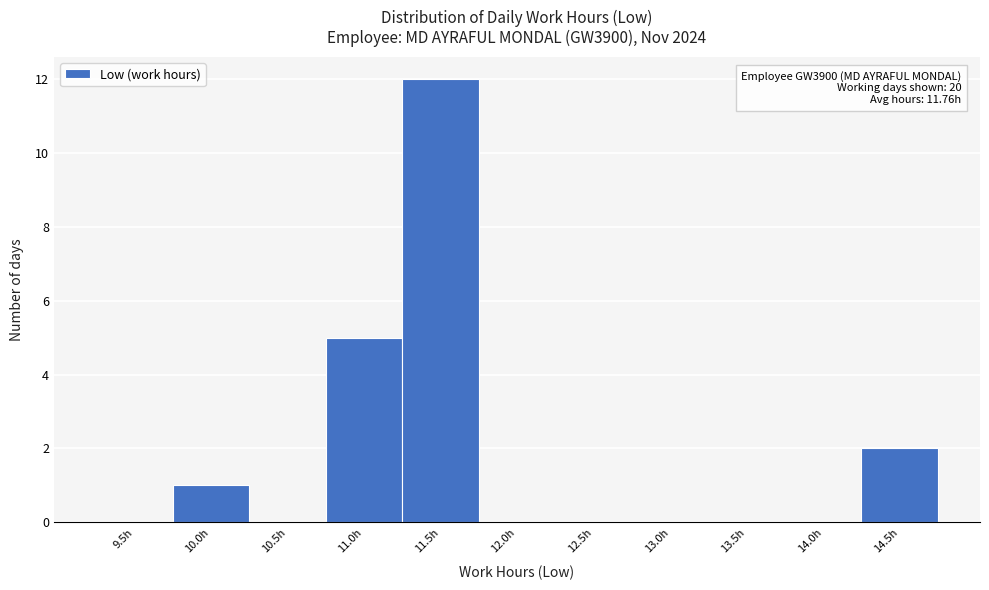

Reading left to right, list all the values displayed in this chart.

9.5h=0	10.0h=1	10.5h=0	11.0h=5	11.5h=12	12.0h=0	12.5h=0	13.0h=0	13.5h=0	14.0h=0	14.5h=2